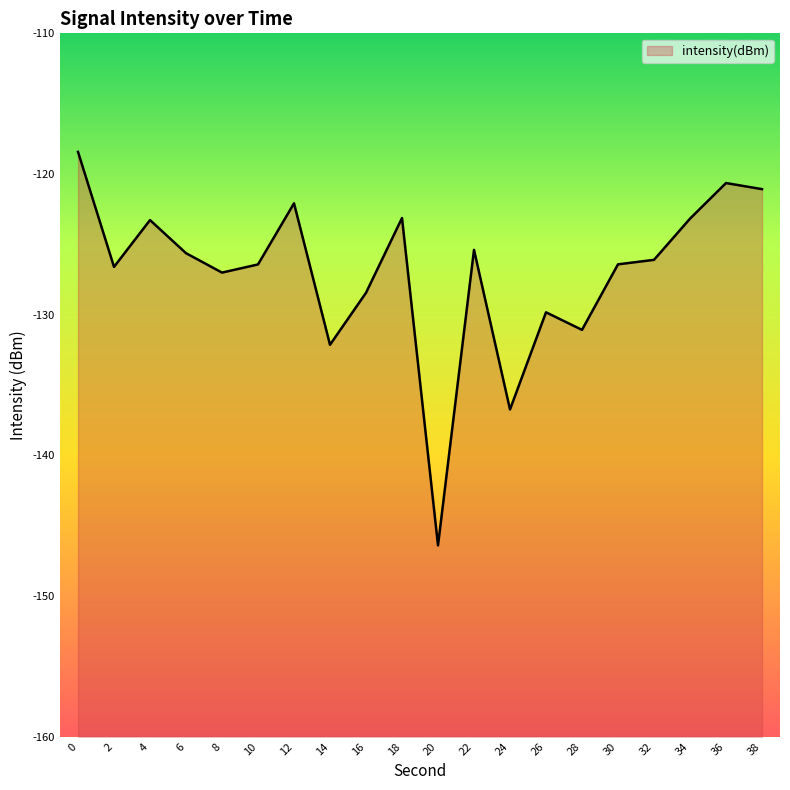

Reading left to right, list all the values displayed in this chart.

-118.4	-126.6	-123.3	-125.6	-127.0	-126.4	-122.1	-132.1	-128.4	-123.1	-146.4	-125.4	-136.7	-129.8	-131.1	-126.4	-126.1	-123.2	-120.6	-121.1